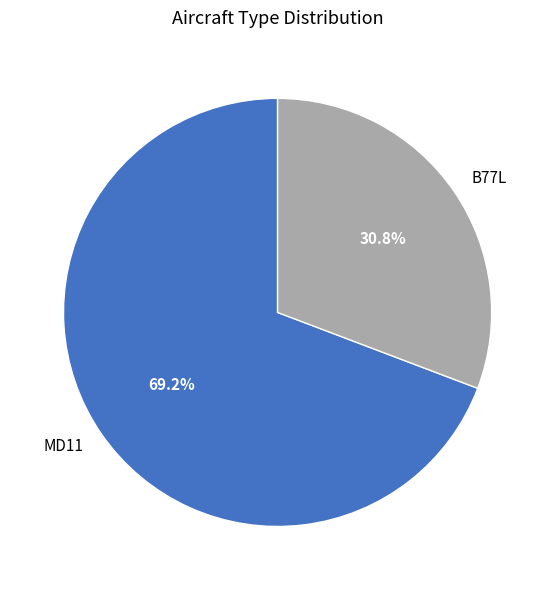

The B77L slice represents 31% of the pie. True or false?

True